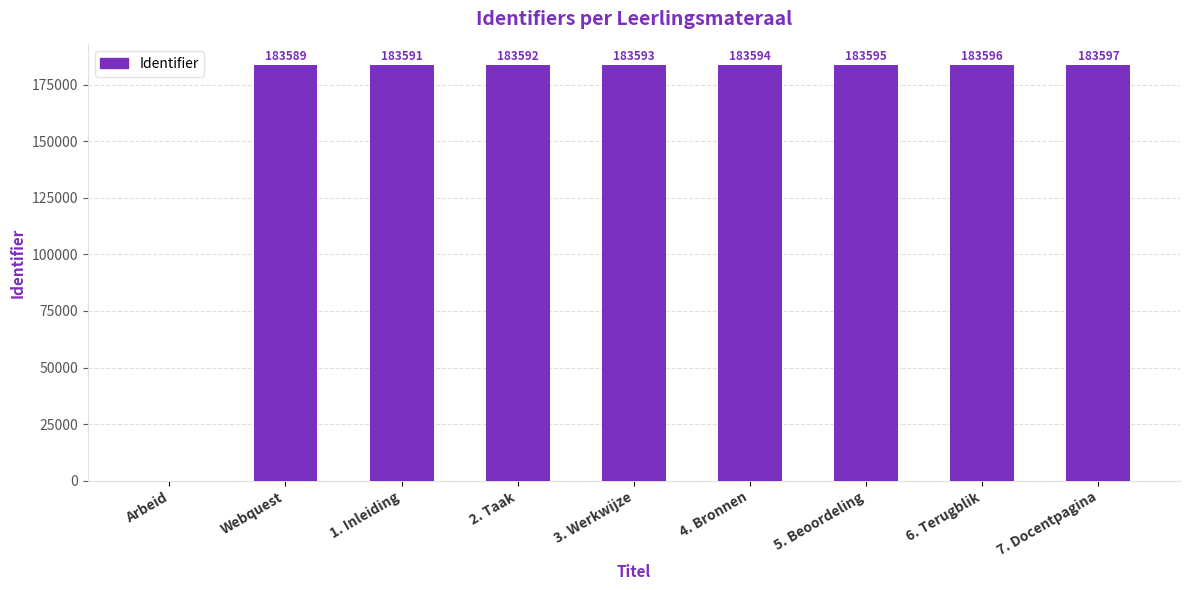

The chart shows a value of 183591 at 1. Inleiding. True or false?

True